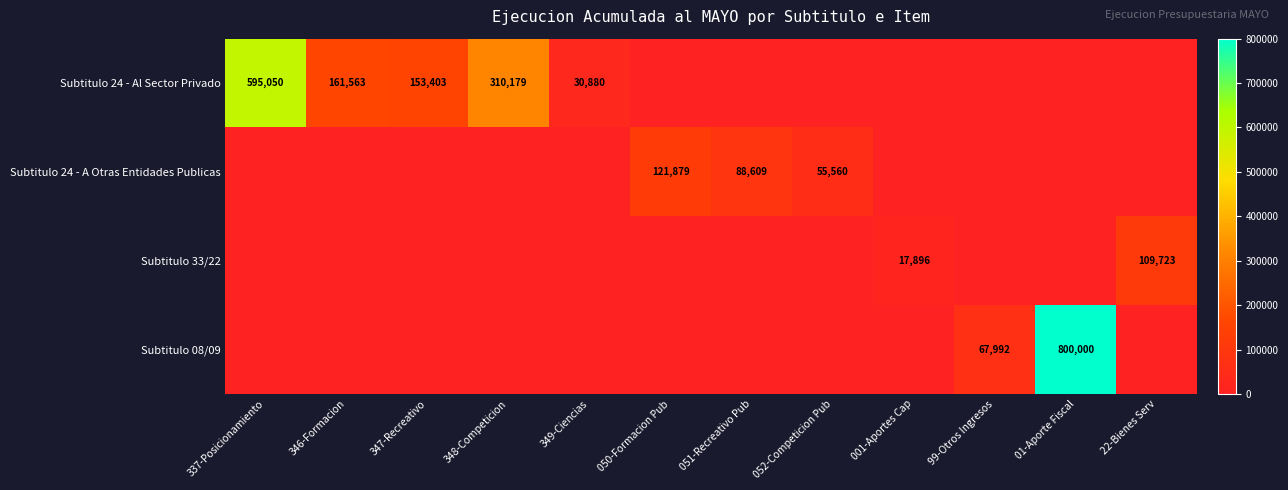

Which series has the largest total across all categories?

Subtitulo 24 - Al Sector Privado